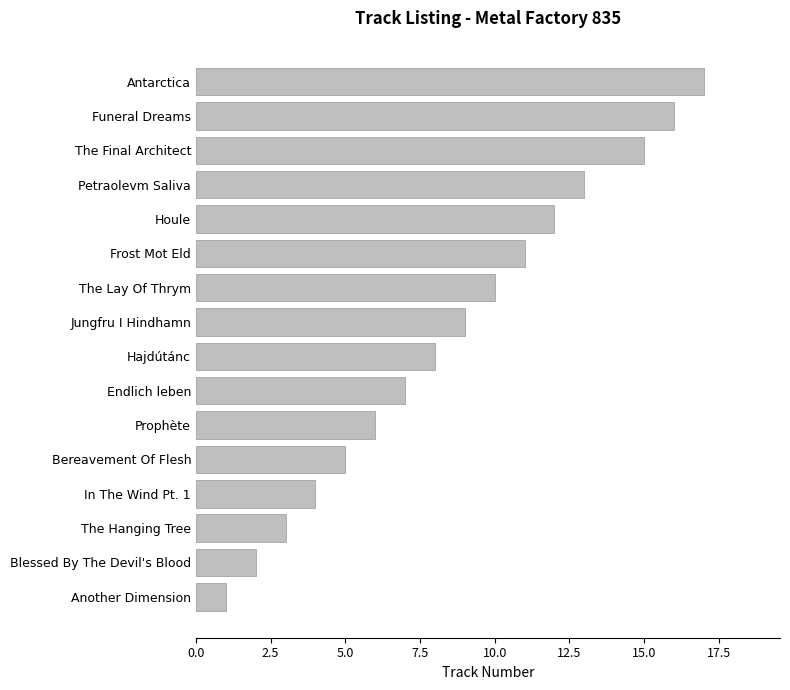

True or false: the data shows 8 at Hajdútánc.

True